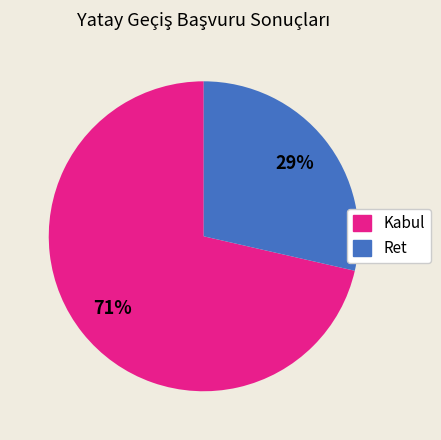

Is it true that Kabul is 79% of the pie?

False